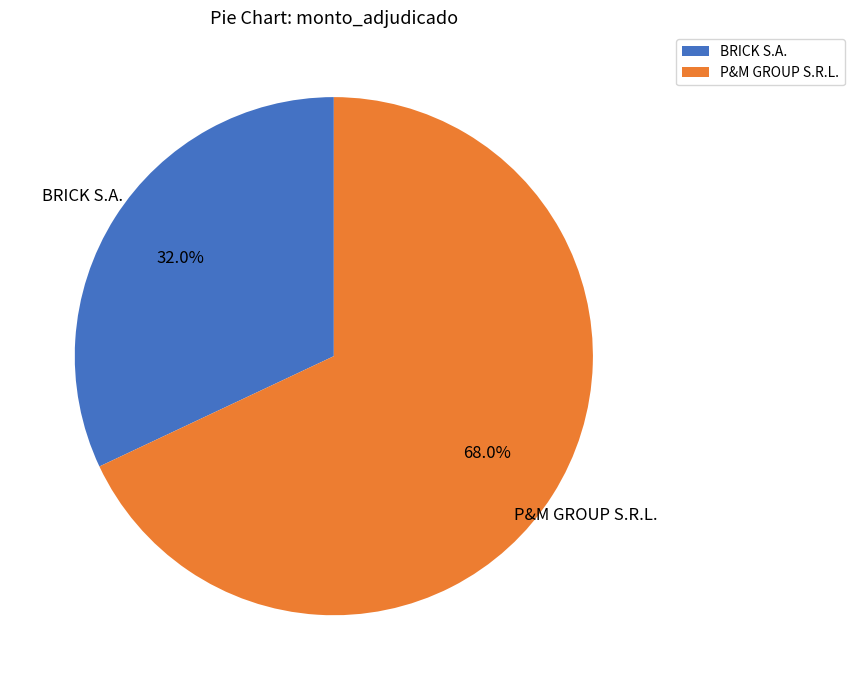

To the nearest percent, what portion does BRICK S.A. represent?

32%